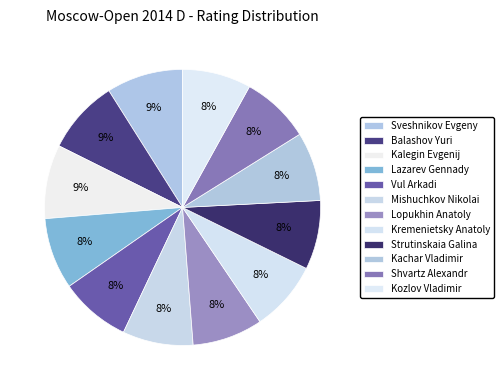

Rank the categories by value from highest to lowest.

Sveshnikov Evgeny, Balashov Yuri, Kalegin Evgenij, Lazarev Gennady, Vul Arkadi, Mishuchkov Nikolai, Lopukhin Anatoly, Kremenietsky Anatoly, Strutinskaia Galina, Kachar Vladimir, Shvartz Alexandr, Kozlov Vladimir